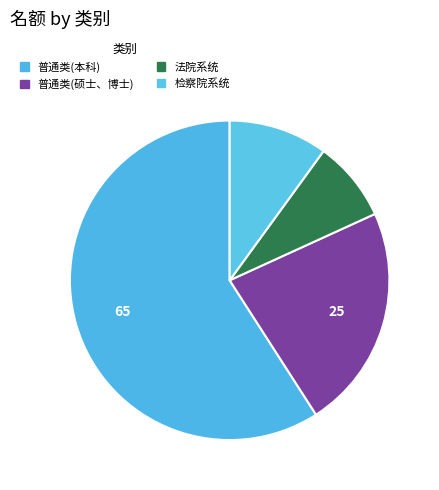

Is there a majority slice in this chart?

Yes